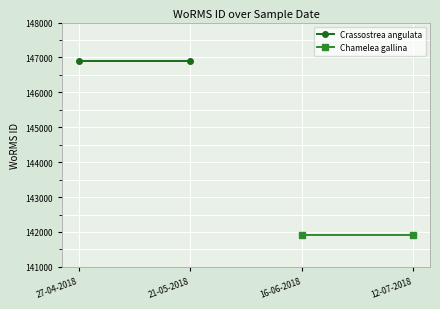

Rank the categories by Crassostrea angulata value from lowest to highest.

27-04-2018, 21-05-2018